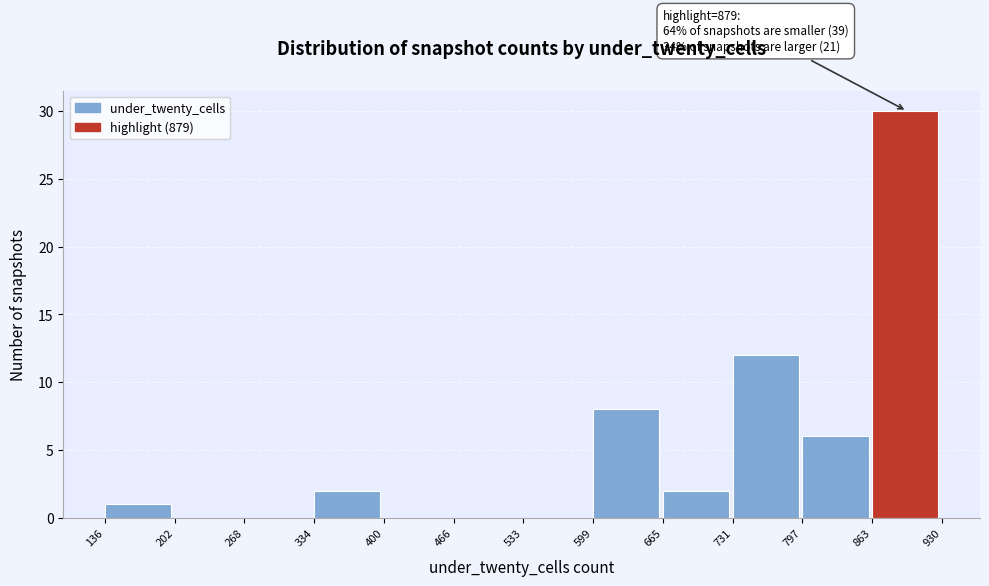

Which range on the x-axis has the tallest bar?

863 to 930